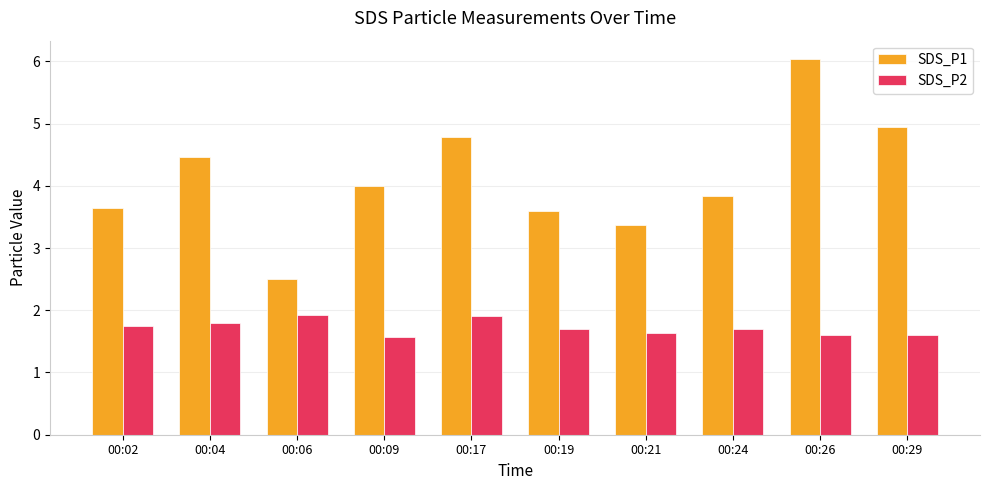

How many series are shown in this chart?

2